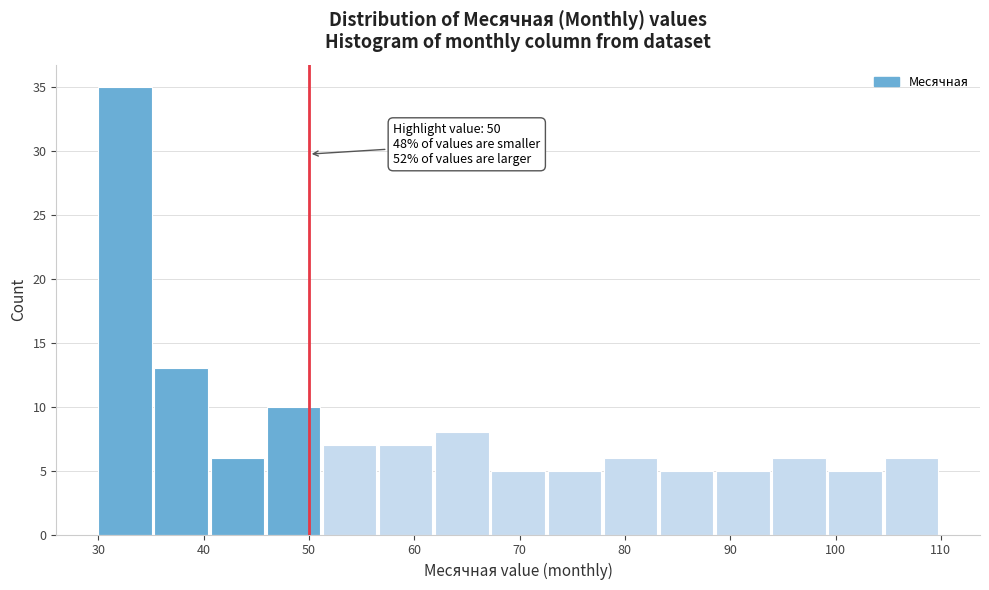

Over which range of the x-axis is the bar tallest?

30 to 35